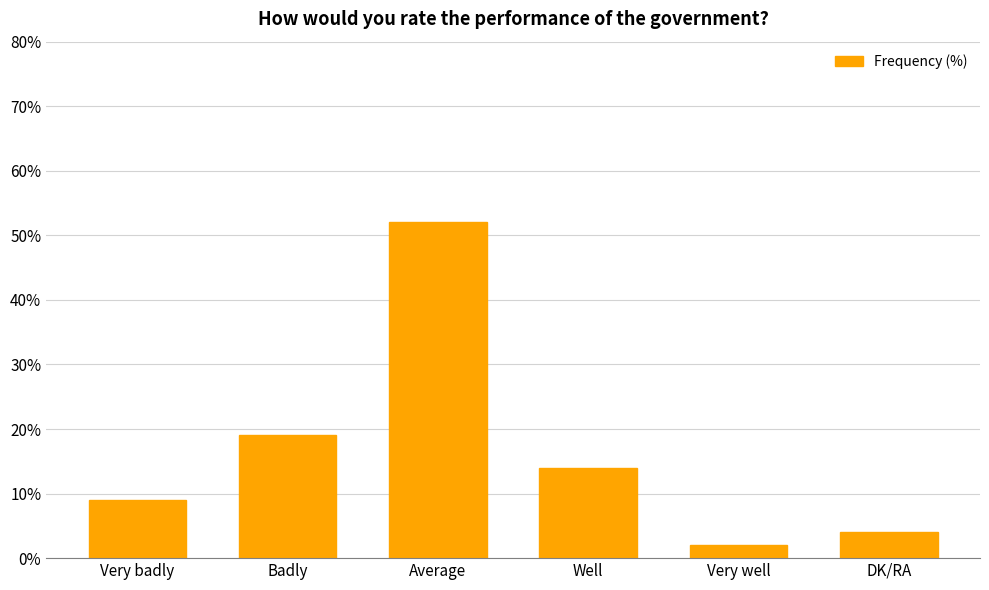

The chart shows a value of 2 at Very well. True or false?

True